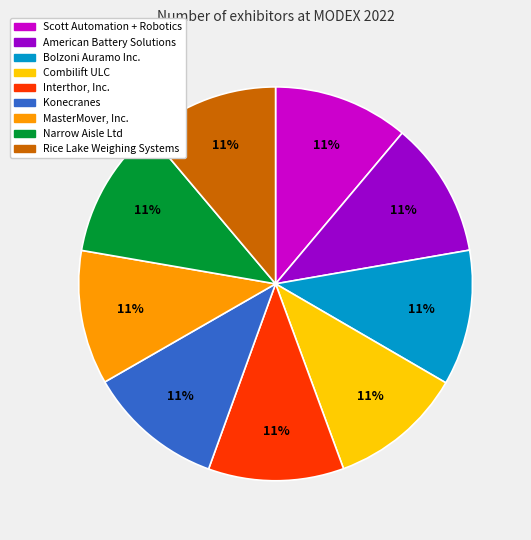

Approximately how many times larger is the value at Interthor, Inc. compared to American Battery Solutions?

1.0